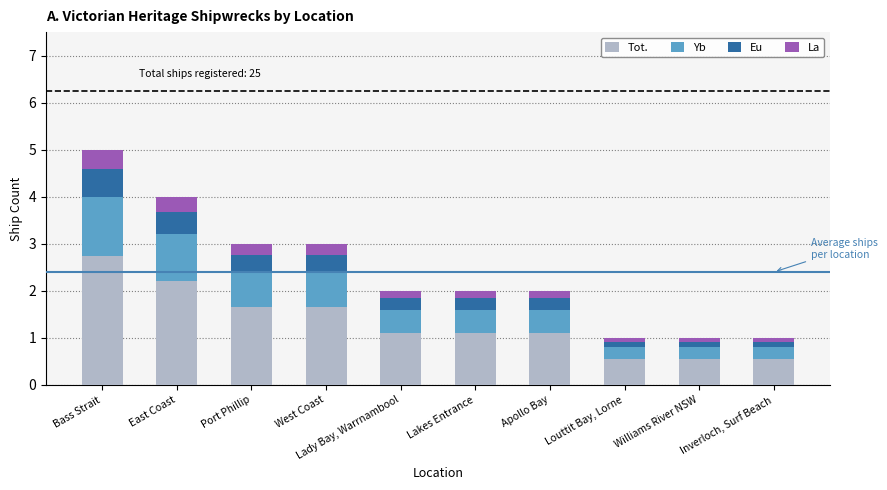

At which category is the sum across all series the highest?

Bass Strait